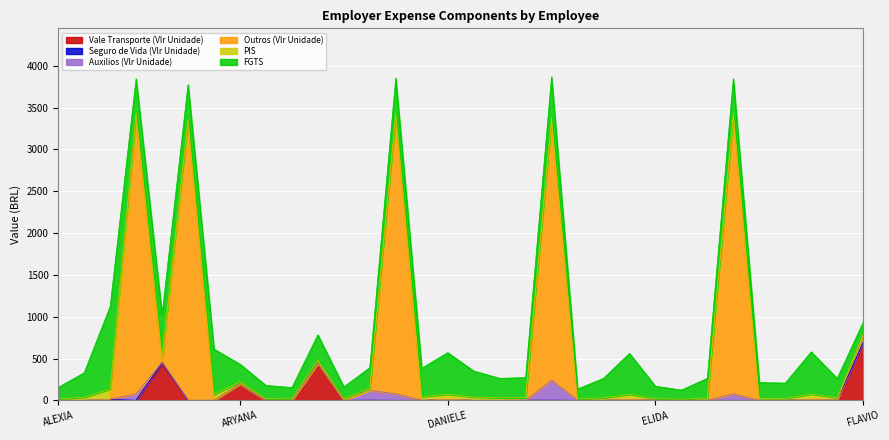

At which category does PIS reach its first local valley?

AMANDA